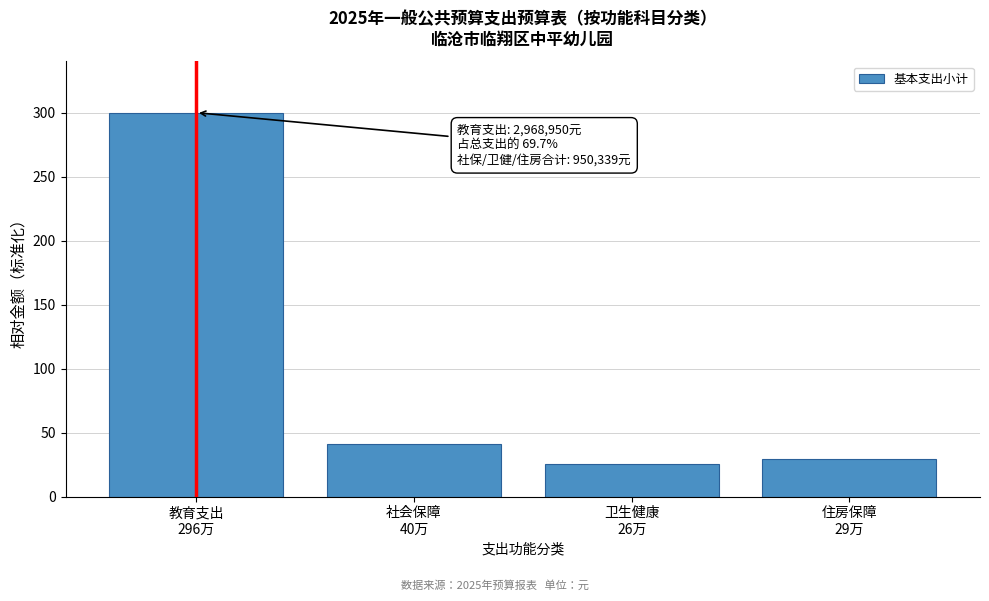

Reading left to right, list all the values displayed in this chart.

300.0	40.9	25.8	29.4